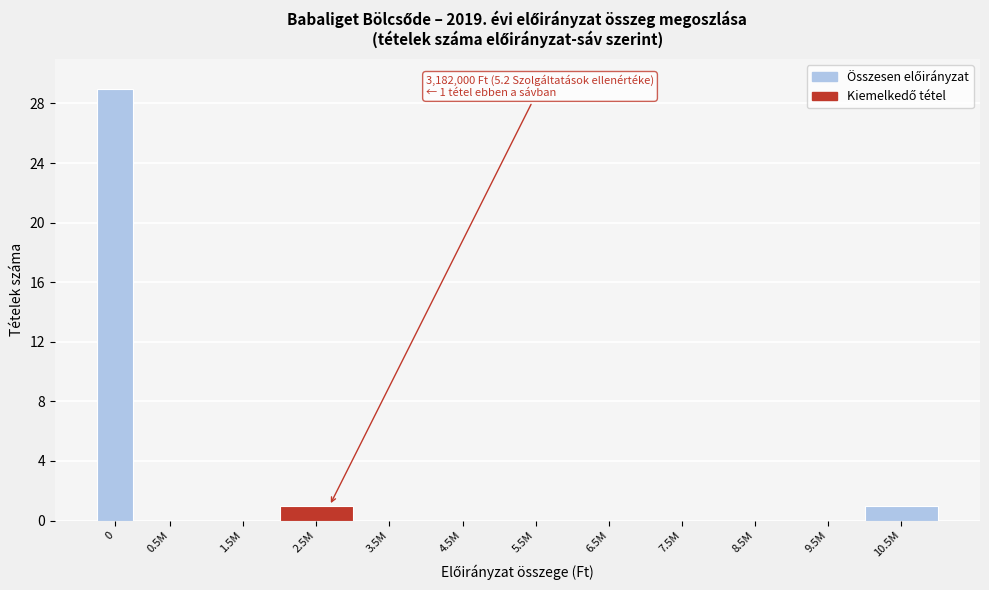

Reading left to right, what are all the values shown in this chart?

0=29	0.5M=0	1.5M=0	2.5M=1	3.5M=0	4.5M=0	5.5M=0	6.5M=0	7.5M=0	8.5M=0	9.5M=0	10.5M=1